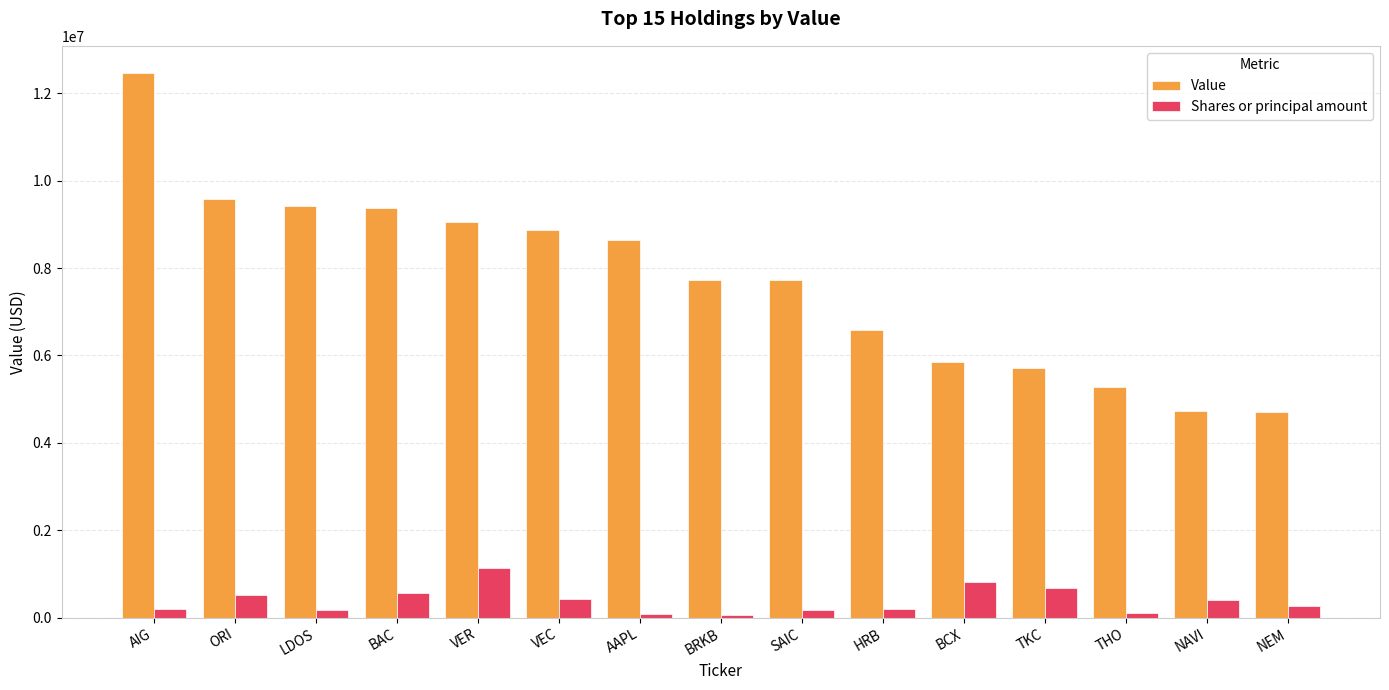

The Value series shows 2843421 at AAPL. True or false?

False